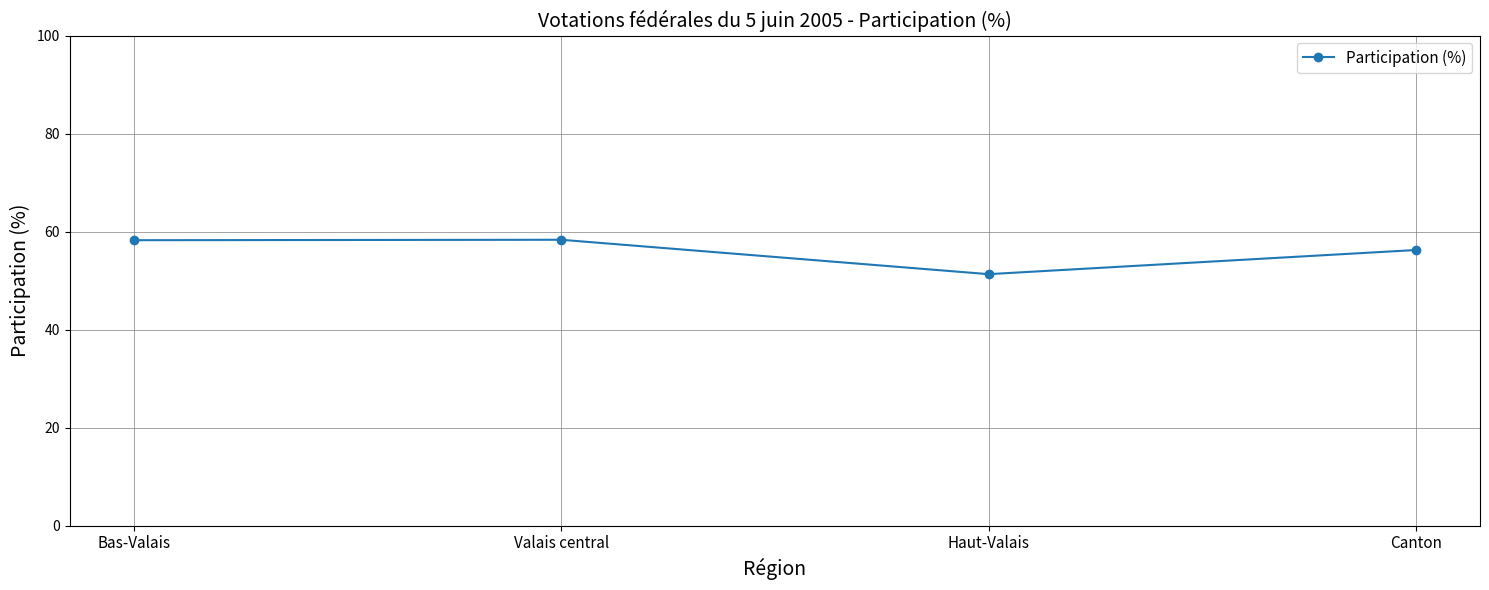

Read the value at Bas-Valais.

58.2